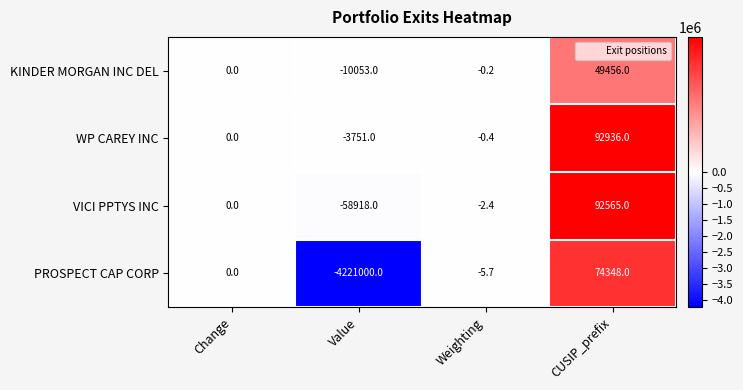

Which category has the highest value across all series?

CUSIP_prefix